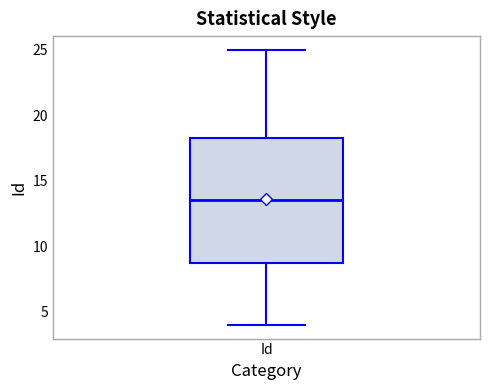

Where is the upper edge of the box for Id on the y-axis? The values are not printed on the chart, so give them approximately, as read against the axis.

18.5